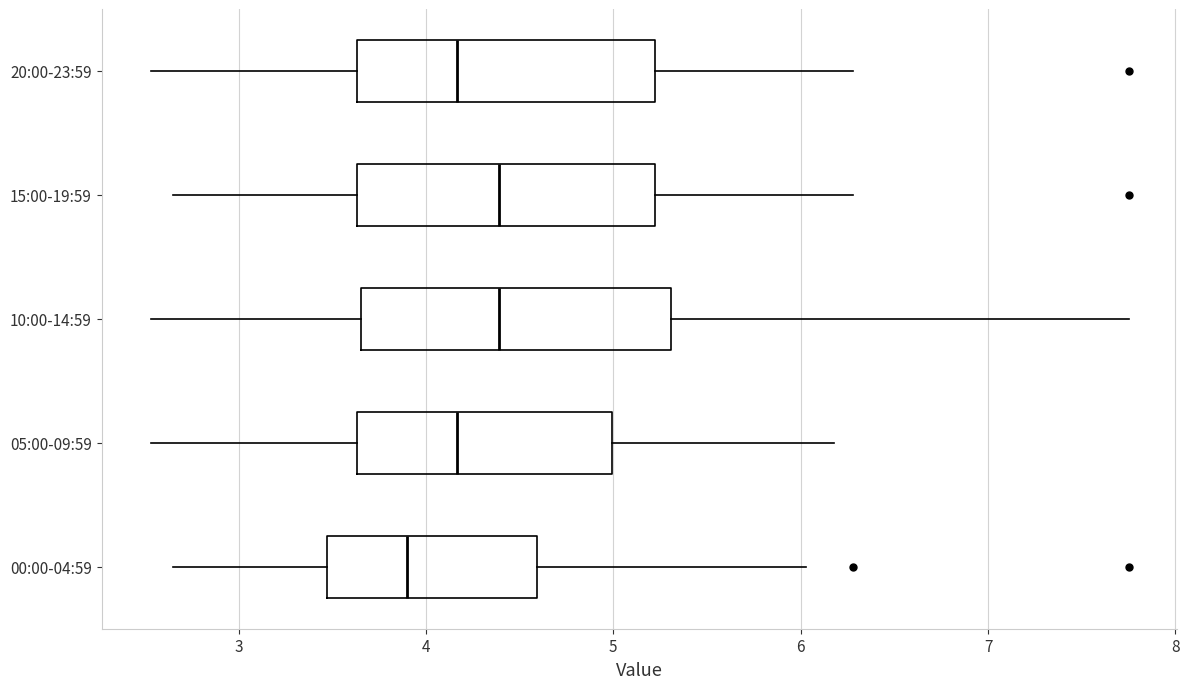

Reading bottom to top, transcribe this box plot: for each box, give where its median line is, the range the box spans, and where its two whiskers end, as read against the x-axis. The values are not printed on the chart, so give them approximately, as read against the axis.

00:00-04:59: median 3.9, box 3.5 to 4.6, whiskers 2.7 to 6.0
05:00-09:59: median 4.2, box 3.6 to 5.0, whiskers 2.5 to 6.2
10:00-14:59: median 4.4, box 3.7 to 5.3, whiskers 2.5 to 7.8
15:00-19:59: median 4.4, box 3.6 to 5.2, whiskers 2.7 to 6.3
20:00-23:59: median 4.2, box 3.6 to 5.2, whiskers 2.5 to 6.3